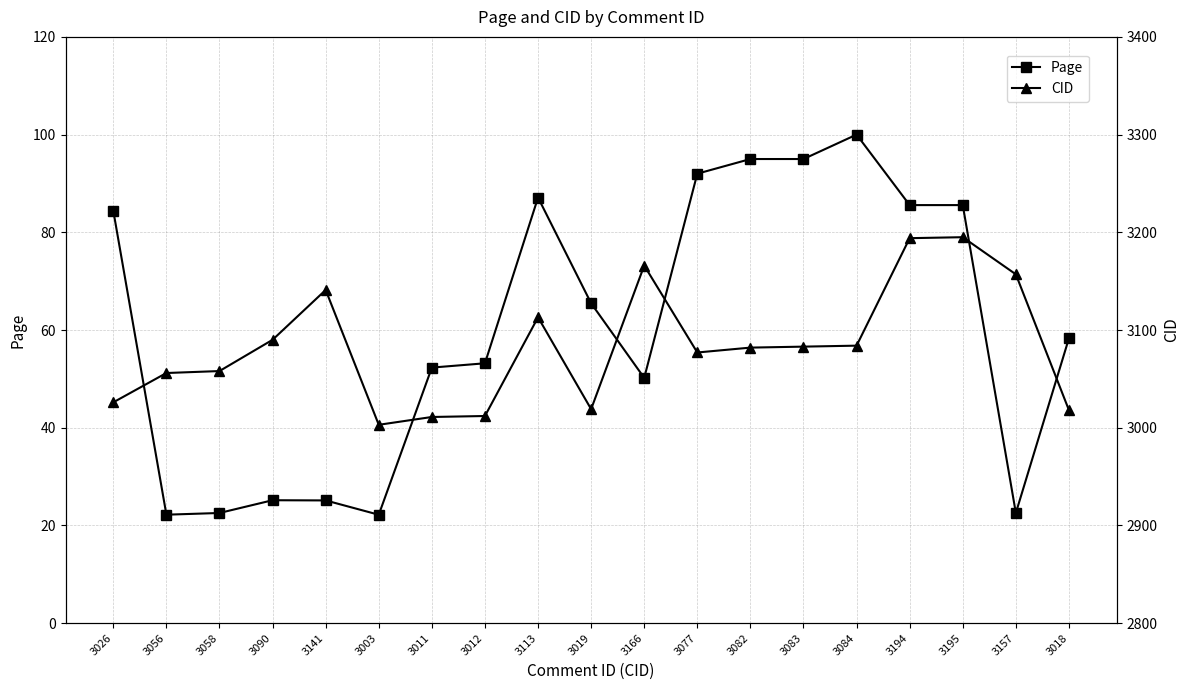

Reading left to right, extract all data points from this chart.

Page: 84.4	22.2	22.6	25.2	25.1	22.2	52.3	53.2	87.1	65.5	50.2	92.0	95.0	95.0	100.0	85.6	85.6	22.6	58.3
CID: 3026.0	3056.0	3058.0	3090.0	3141.0	3003.0	3011.0	3012.0	3113.0	3019.0	3166.0	3077.0	3082.0	3083.0	3084.0	3194.0	3195.0	3157.0	3018.0